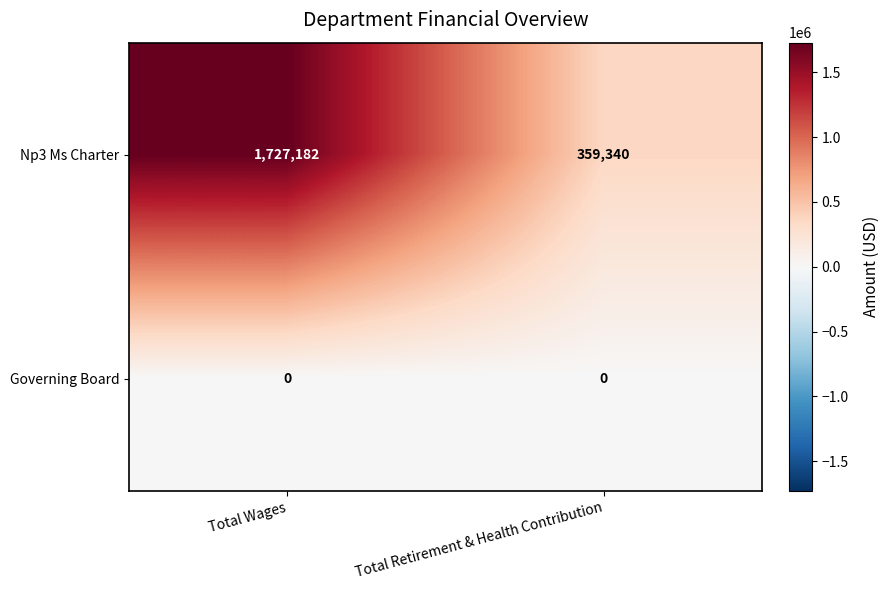

Rank the series by their average value, from highest to lowest.

Np3 Ms Charter, Governing Board